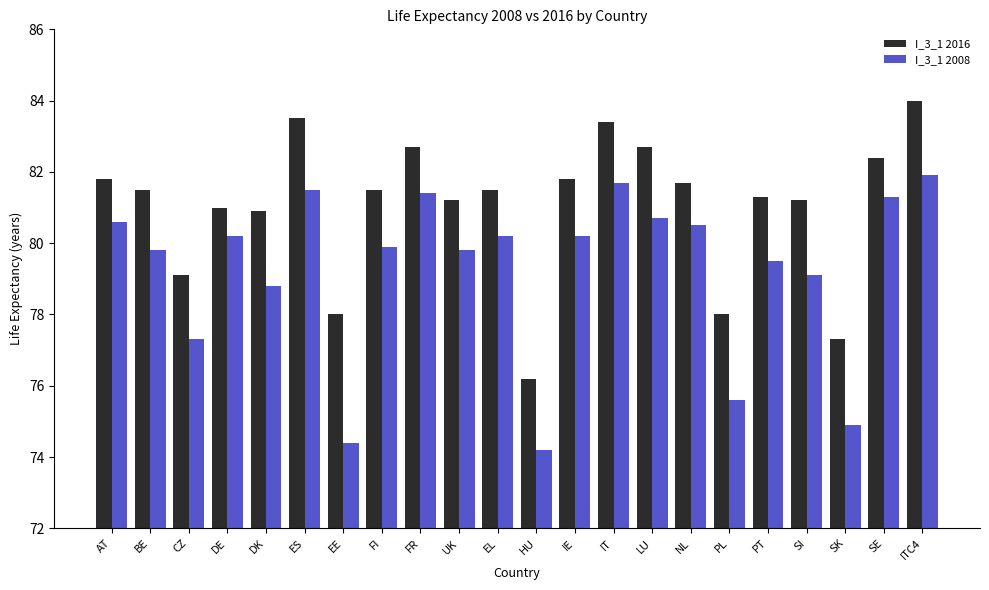

Reading left to right, transcribe all the data shown in this chart.

I_3_1 2016: 81.8	81.5	79.1	81.0	80.9	83.5	78.0	81.5	82.7	81.2	81.5	76.2	81.8	83.4	82.7	81.7	78.0	81.3	81.2	77.3	82.4	84.0
I_3_1 2008: 80.6	79.8	77.3	80.2	78.8	81.5	74.4	79.9	81.4	79.8	80.2	74.2	80.2	81.7	80.7	80.5	75.6	79.5	79.1	74.9	81.3	81.9